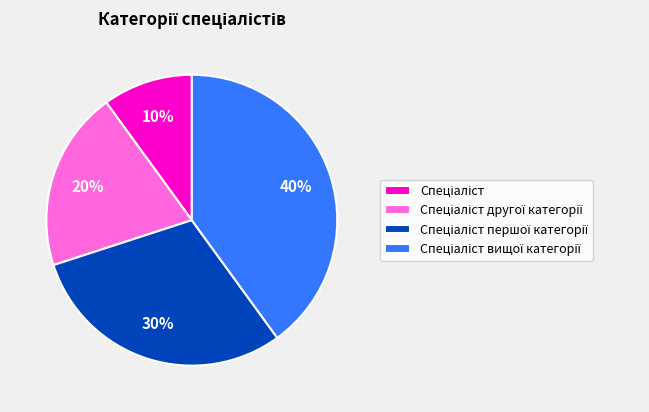

Does any single category account for the majority?

No